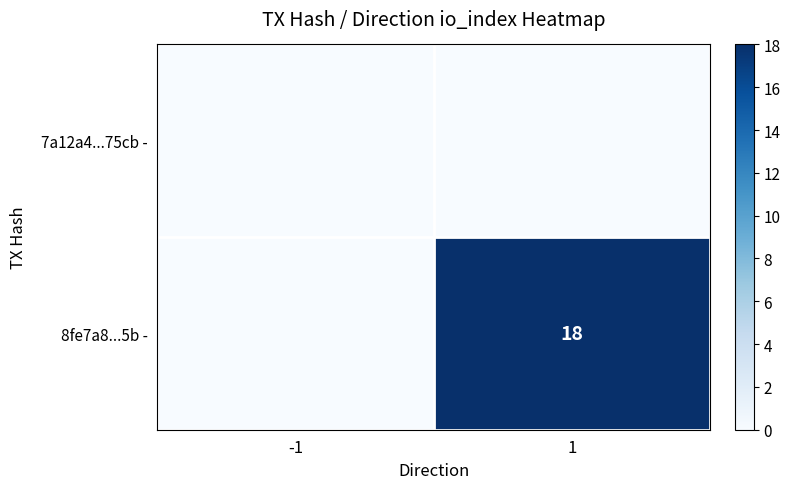

Is the value of 8fe7a8...5b - at 1 greater than the value of 7a12a4...75cb - at 1?

Yes